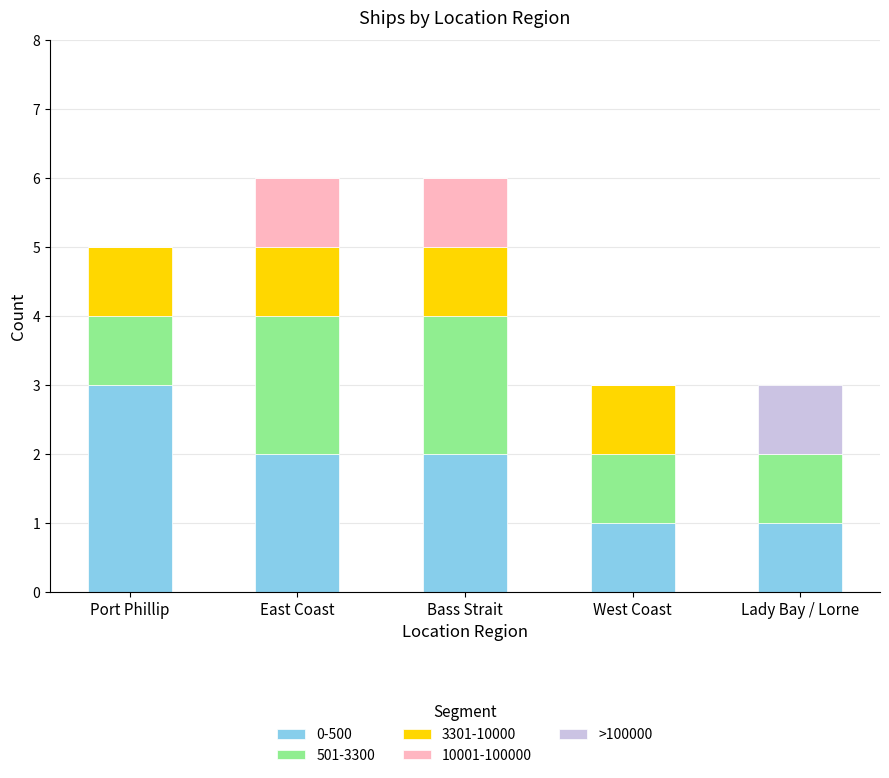

How many data points does each series have?

5